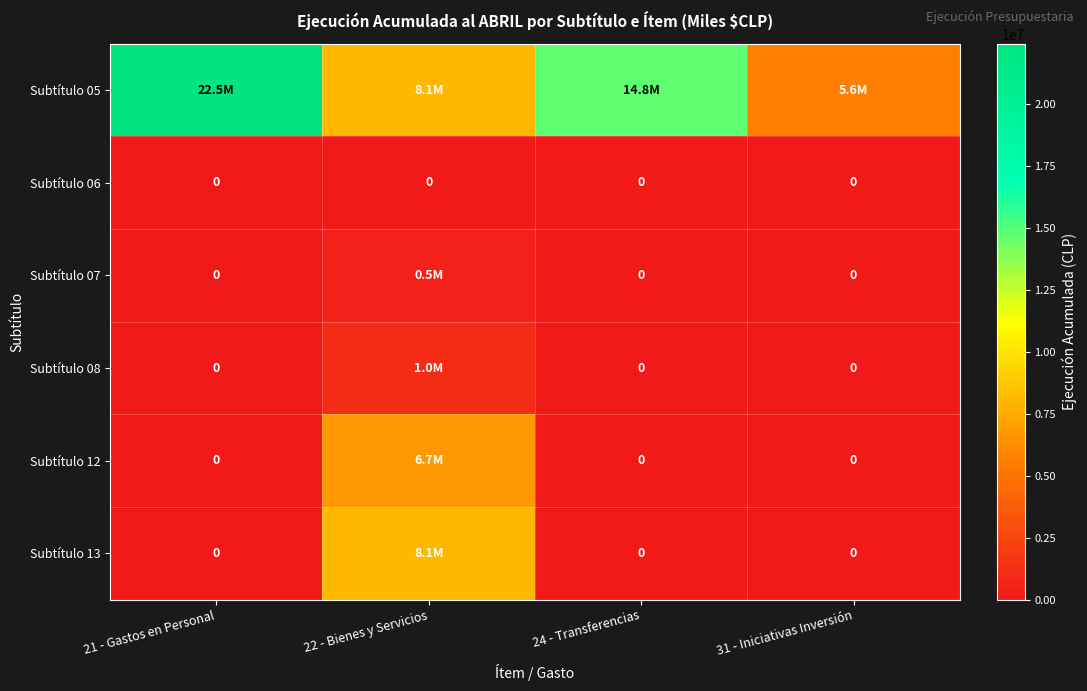

At how many categories does at least one series exceed 21111002?

1